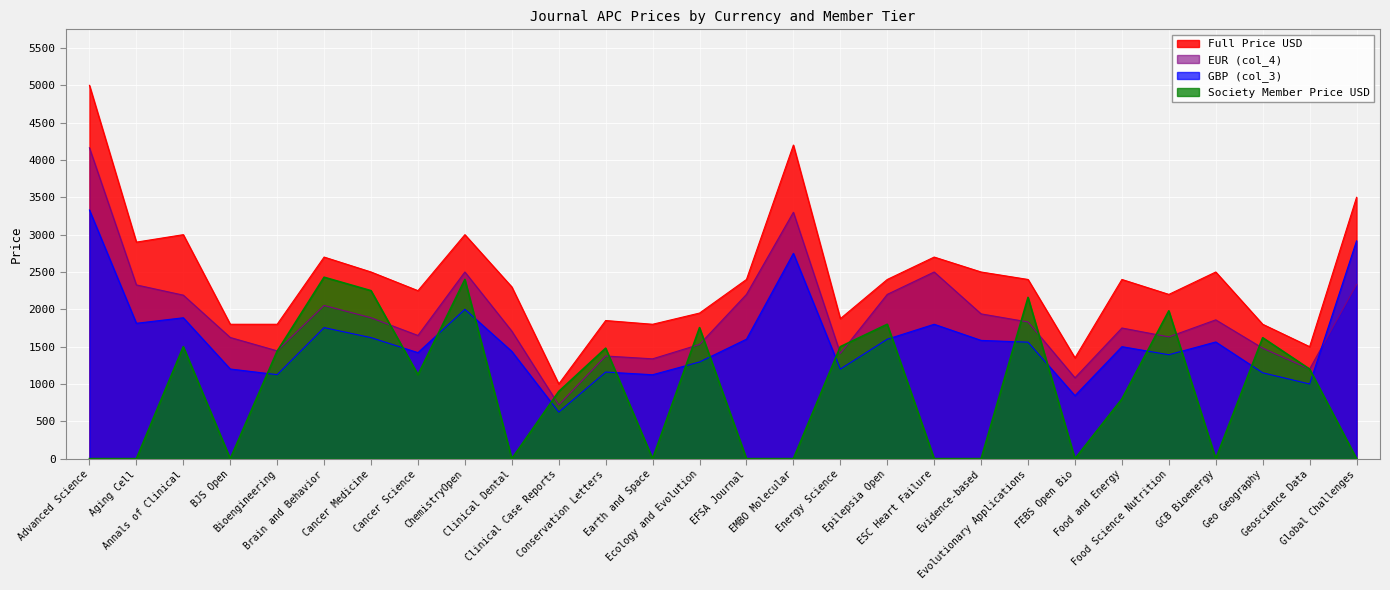

Between EMBO Molecular and GCB Bioenergy, which series saw the biggest shift?

Full Price USD